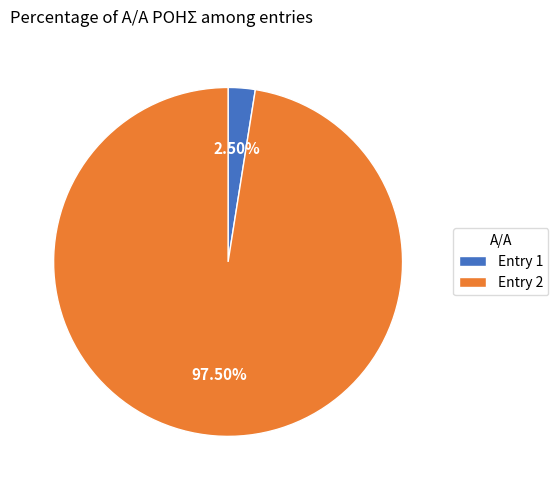

Between Entry 2 and Entry 1, which is larger?

Entry 2